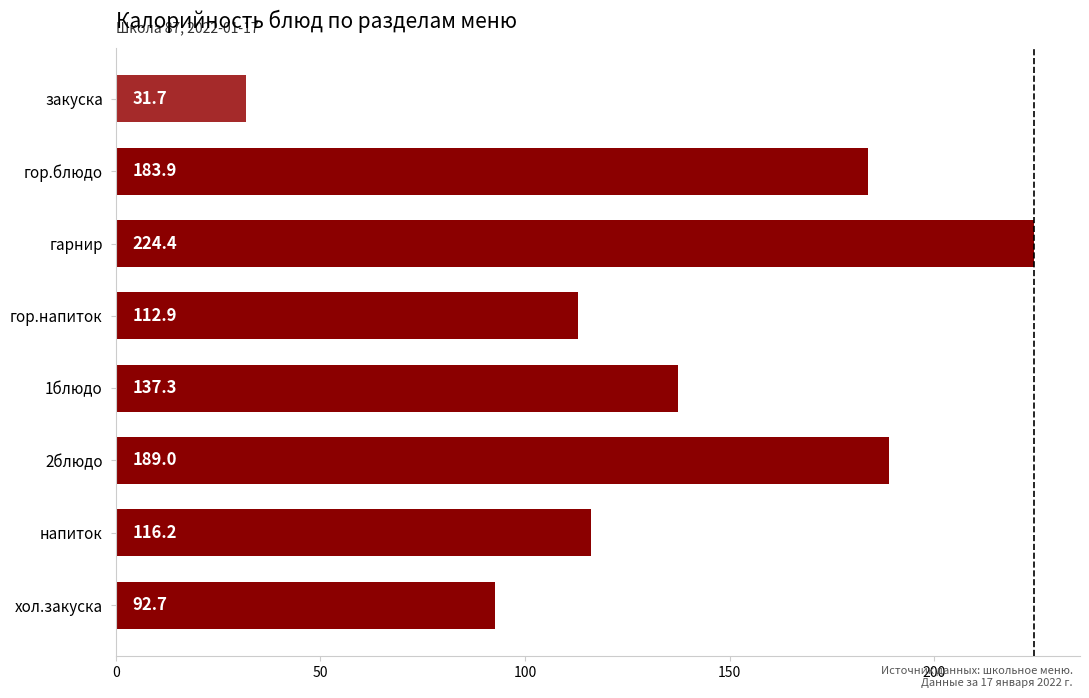

The value at 1блюдо is 190.8. True or false?

False